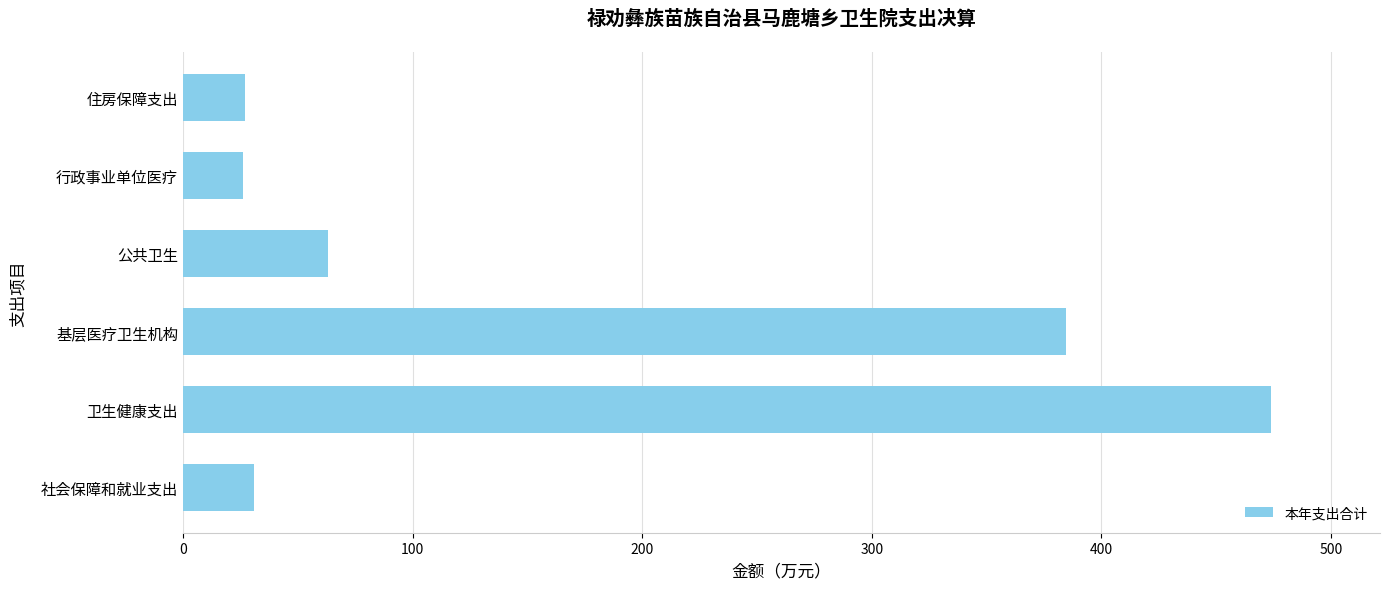

Where is the data nearest to the value 250?

基层医疗卫生机构